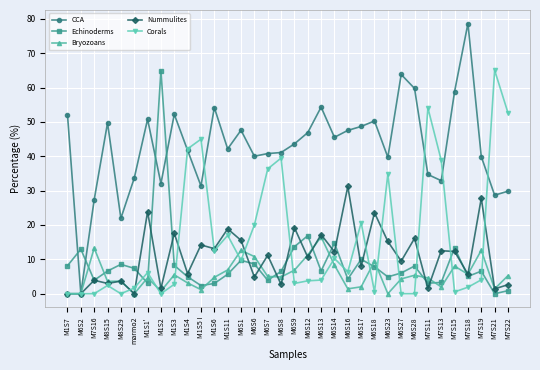

Which series changed the most between M7S15 and M7S22?

Corals